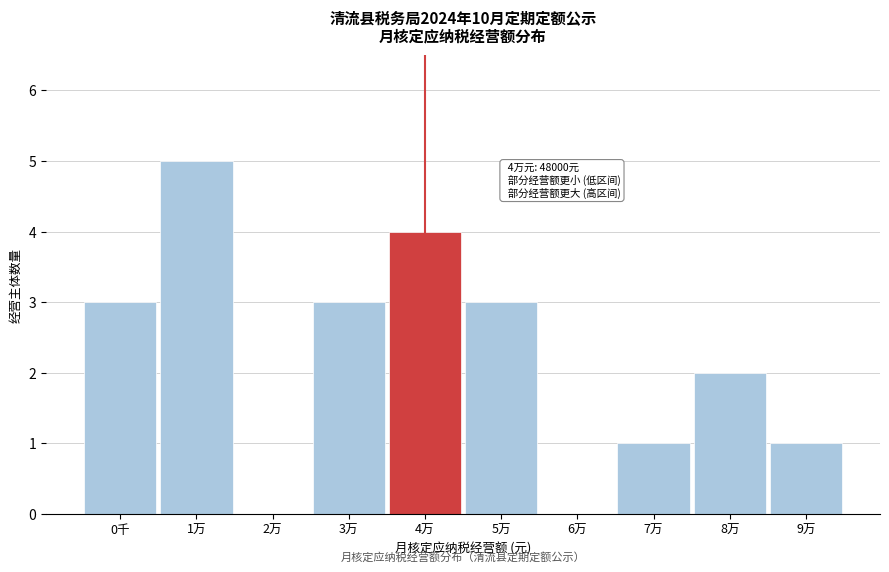

Reading left to right, list all the values displayed in this chart.

0千=3	1万=5	2万=0	3万=3	4万=4	5万=3	6万=0	7万=1	8万=2	9万=1